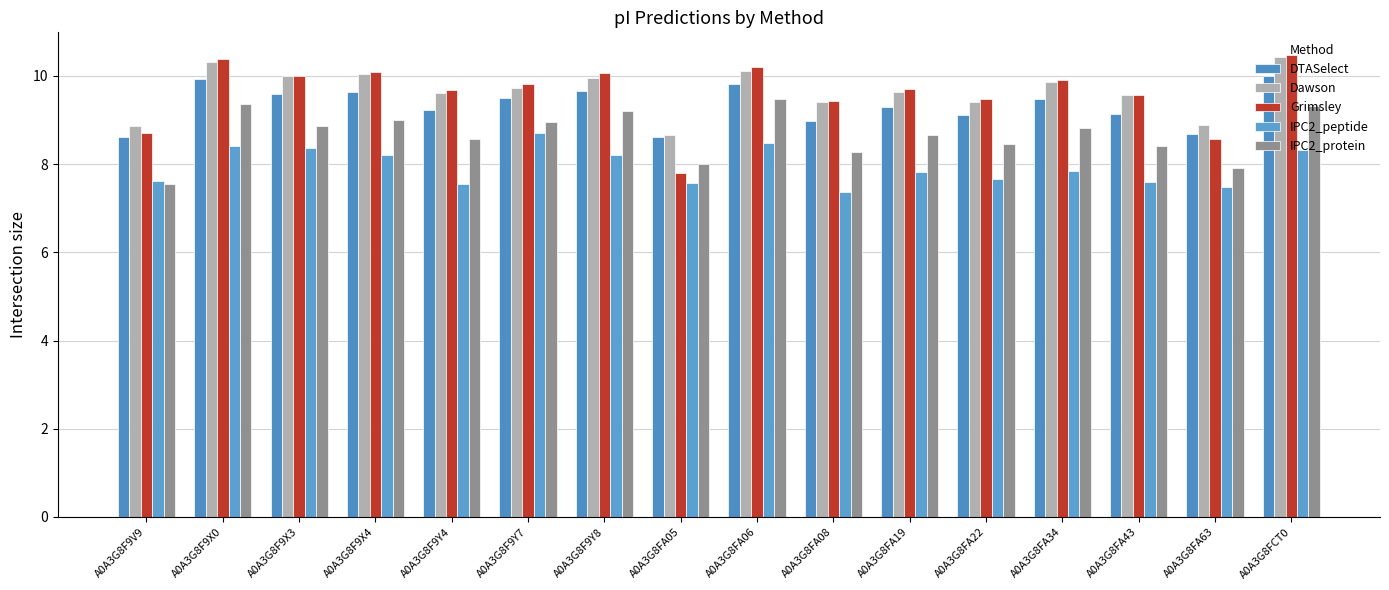

Are the bars grouped side by side (vs. stacked)?

Yes